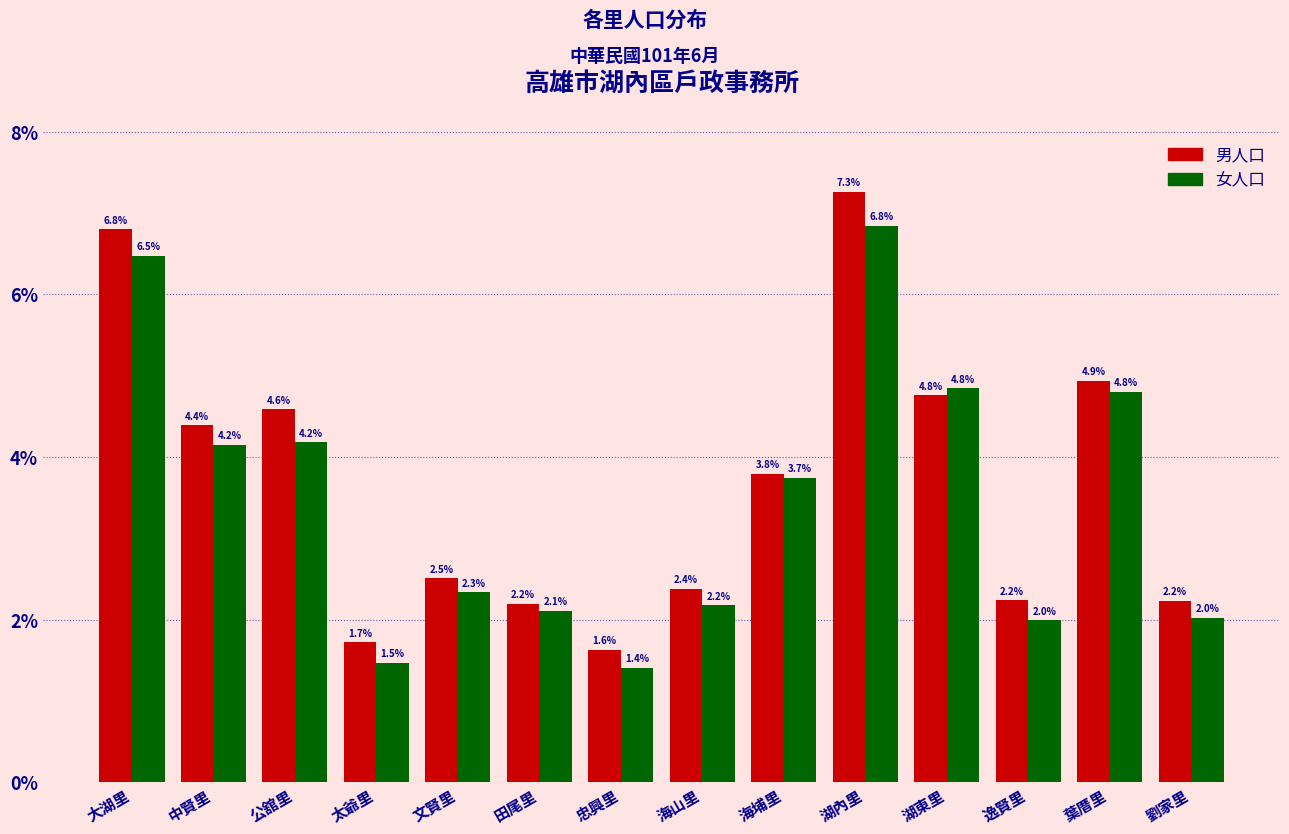

Reading left to right, extract all data points from this chart.

男人口: 6.8	4.4	4.6	1.7	2.5	2.2	1.6	2.4	3.8	7.3	4.8	2.2	4.9	2.2
女人口: 6.5	4.2	4.2	1.5	2.3	2.1	1.4	2.2	3.7	6.8	4.8	2.0	4.8	2.0